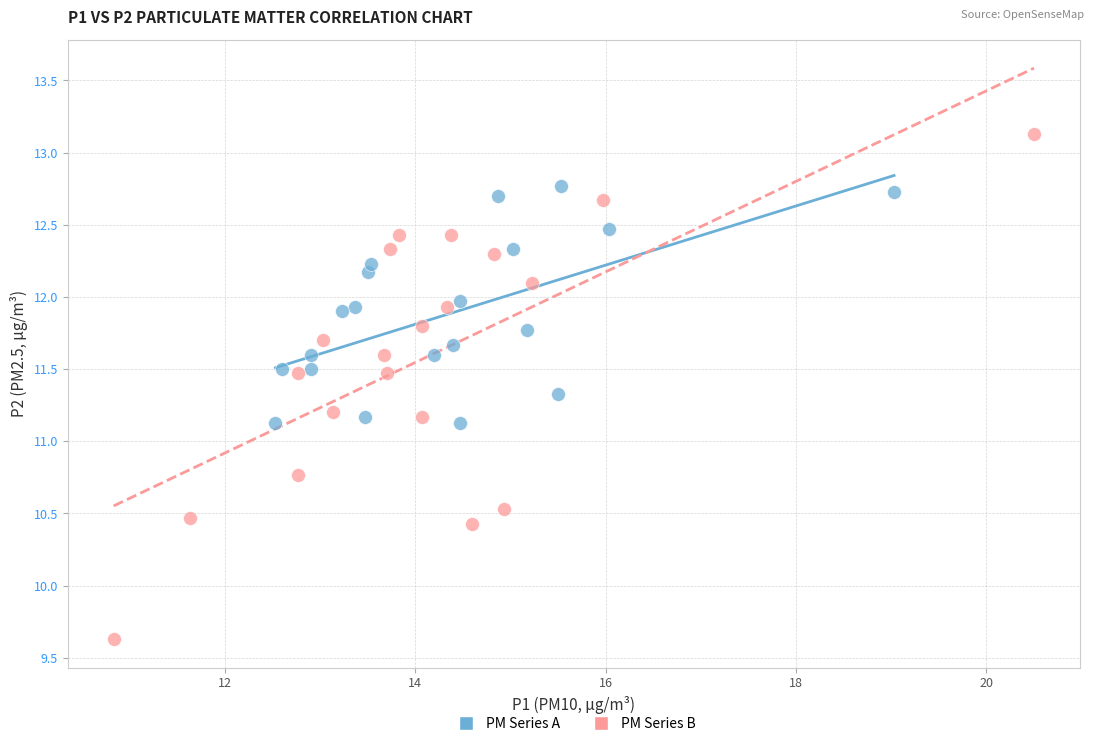

Which series contains the highest Y value?

PM Series B